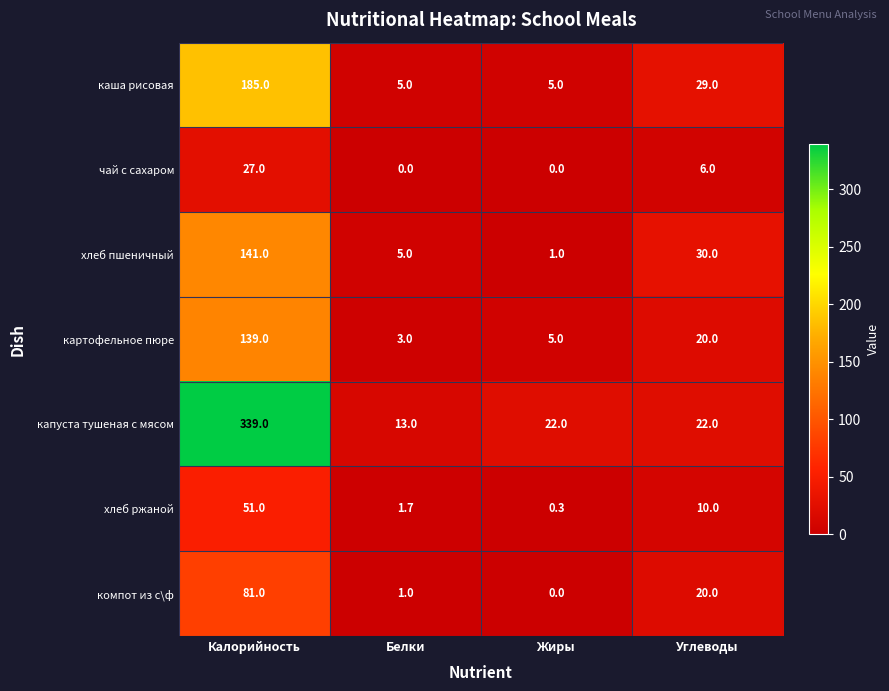

What is the sum of all капуста тушеная с мясом values?

396.0